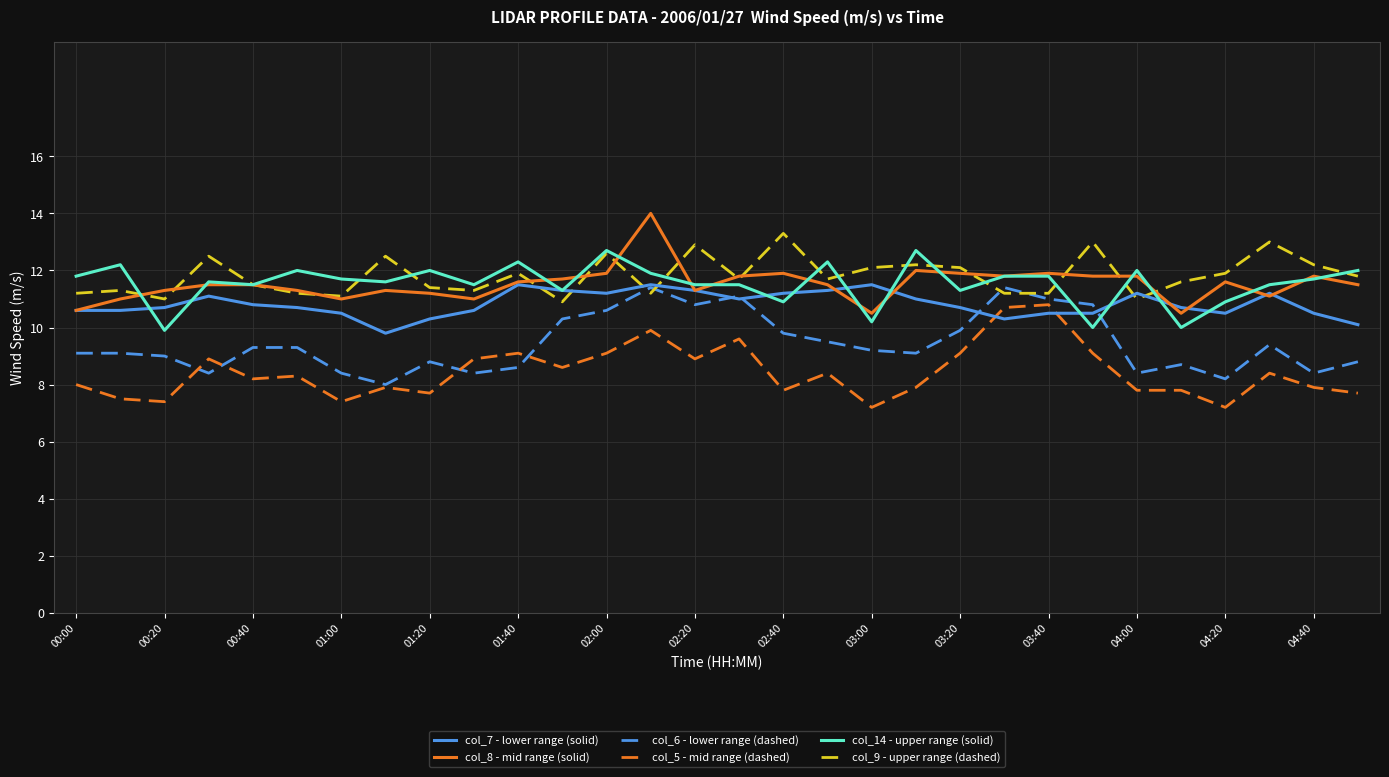

What is the smallest value displayed?

7.2